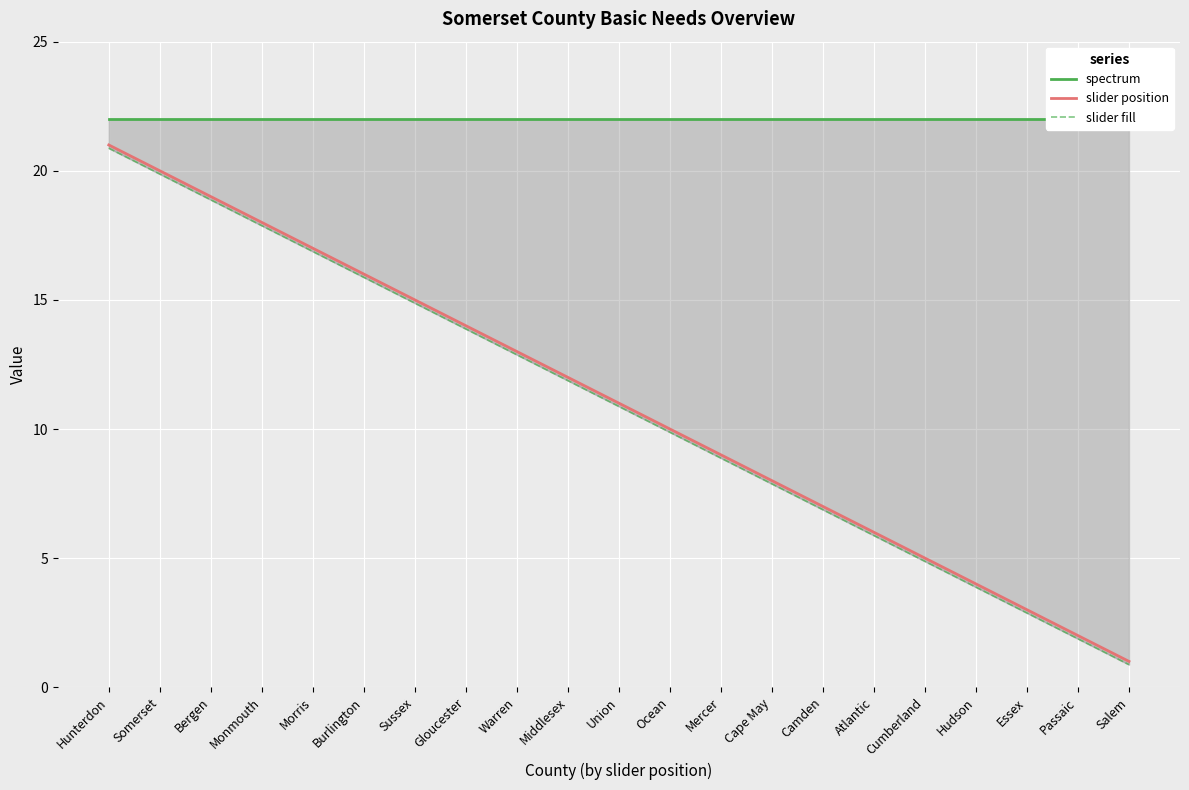

The slider position series shows 10.0 at Ocean. True or false?

True